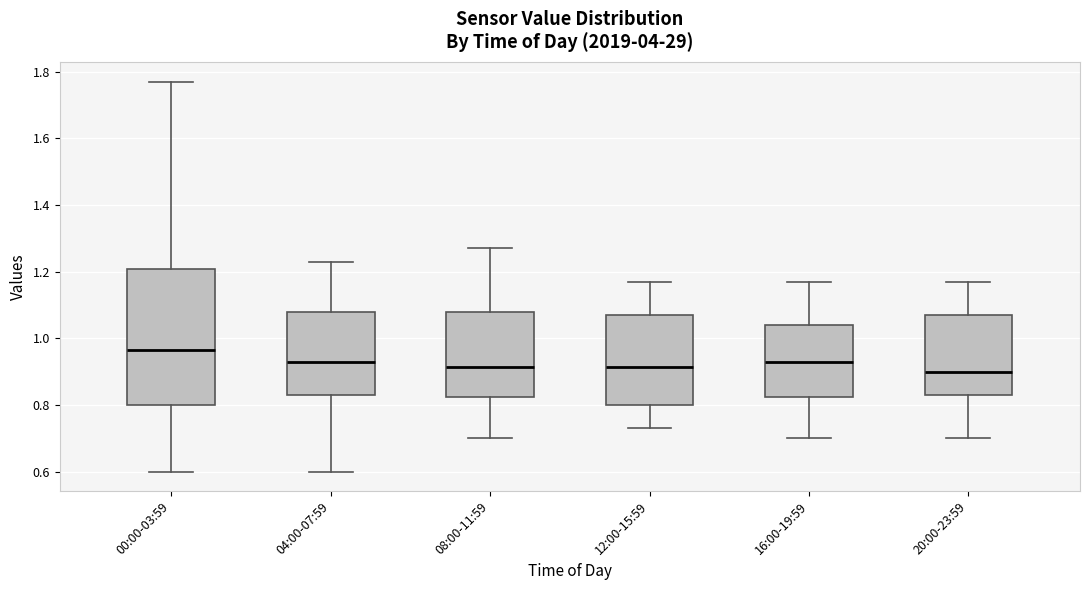

Where is the lower edge of the box for 00:00-03:59 on the y-axis? The values are not printed on the chart, so give them approximately, as read against the axis.

0.80